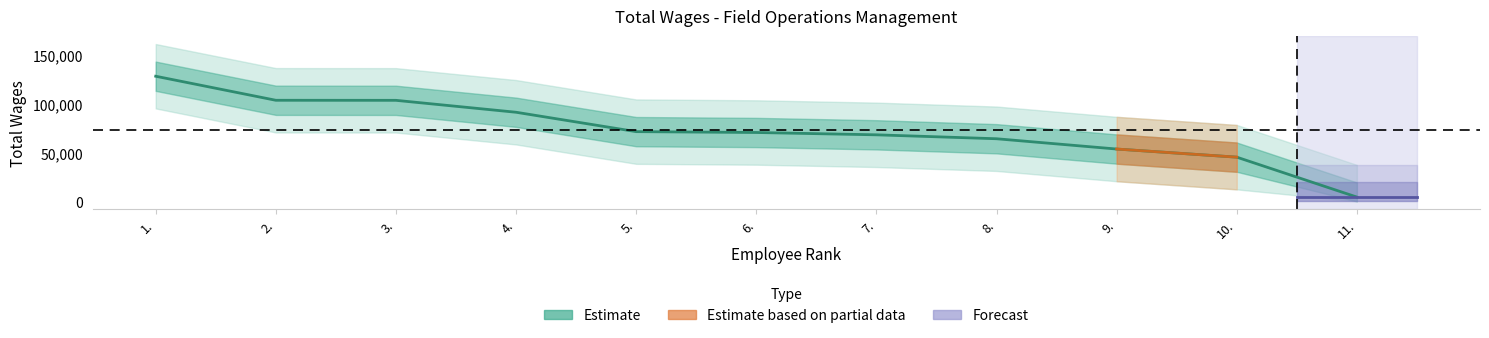

What is the label of the 2nd point from the right?

10.